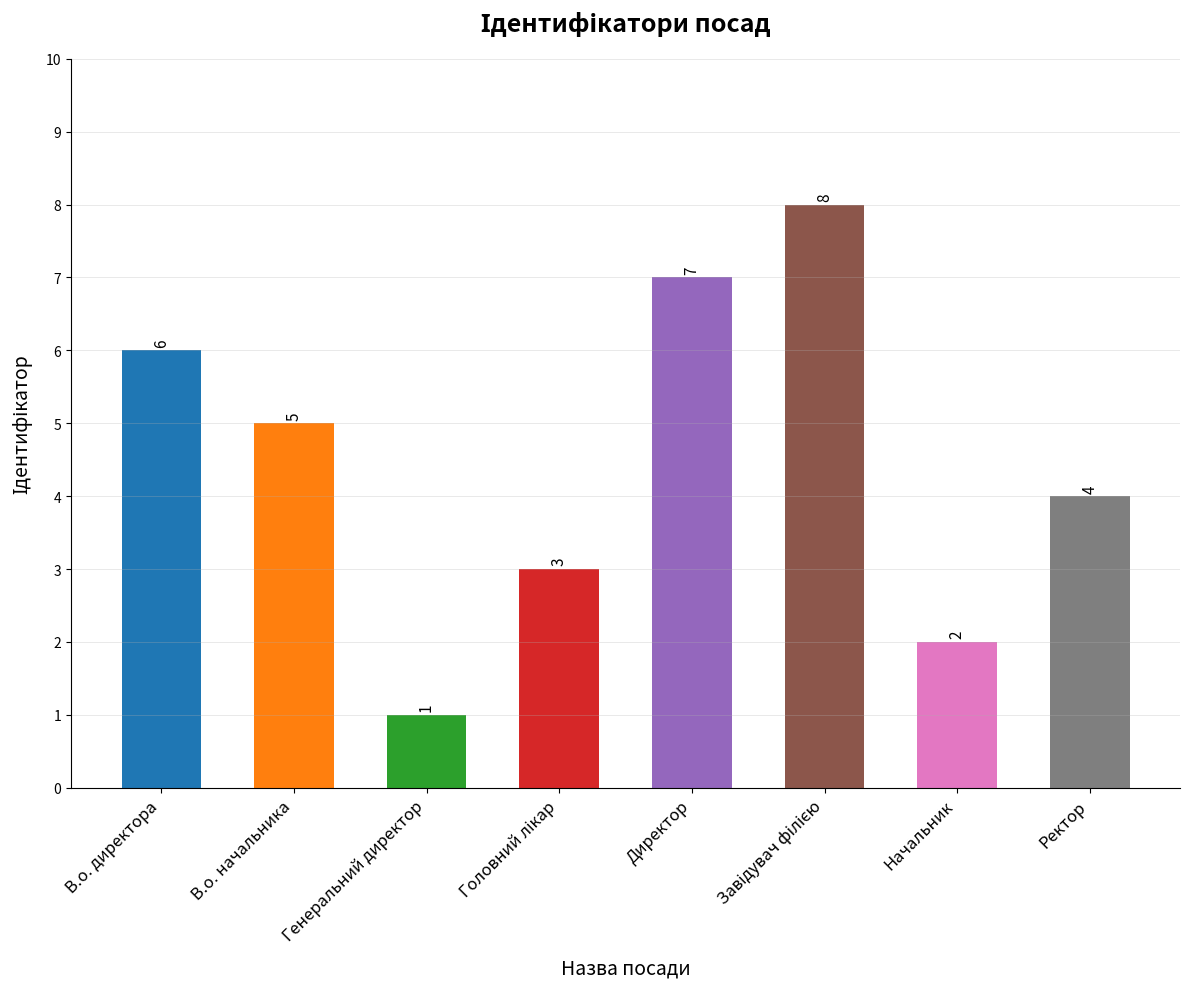

The chart shows a value of 1 at Генеральний директор. True or false?

True